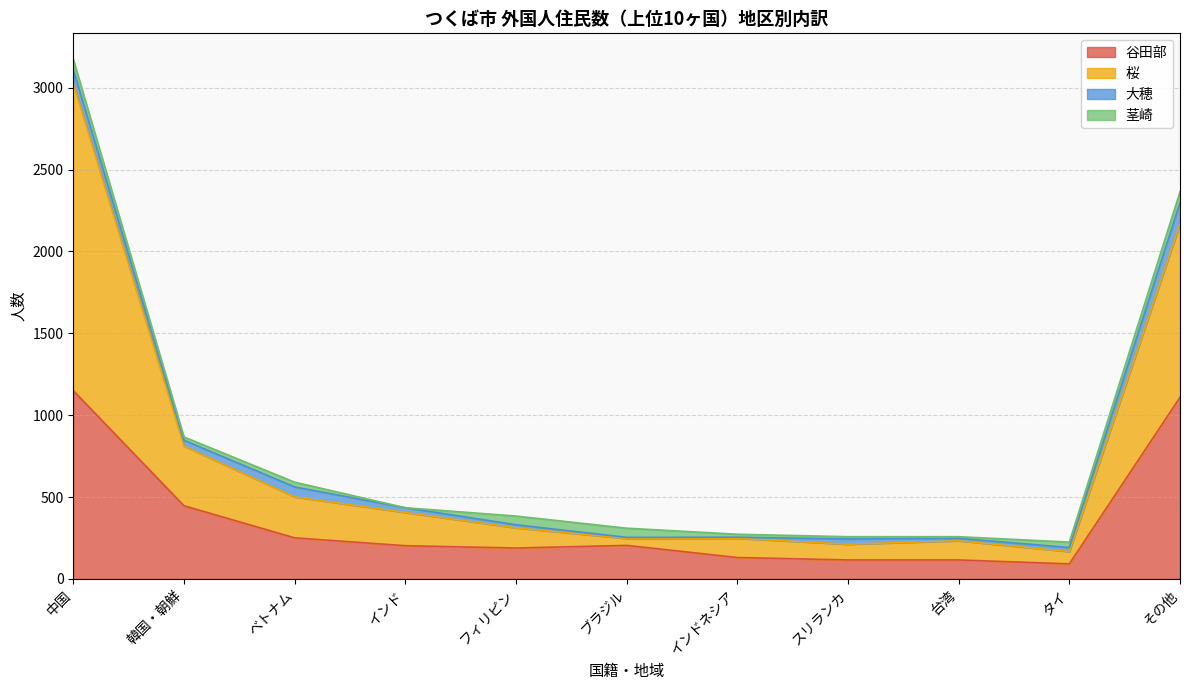

What is the label of the 4th point from the left?

インド